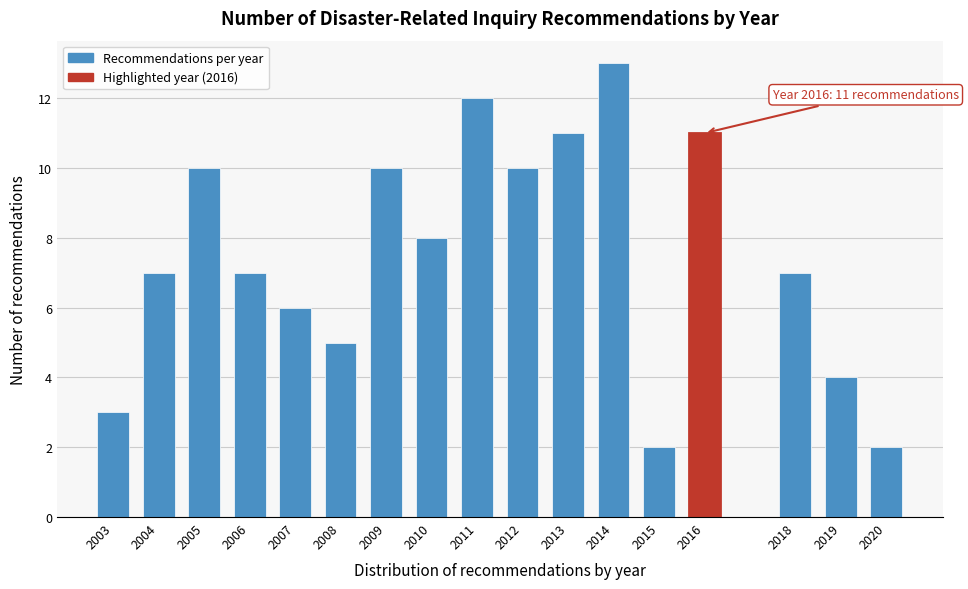

Reading right to left, list all the values displayed in this chart.

2020=2	2019=4	2018=7	2016=11	2015=2	2014=13	2013=11	2012=10	2011=12	2010=8	2009=10	2008=5	2007=6	2006=7	2005=10	2004=7	2003=3